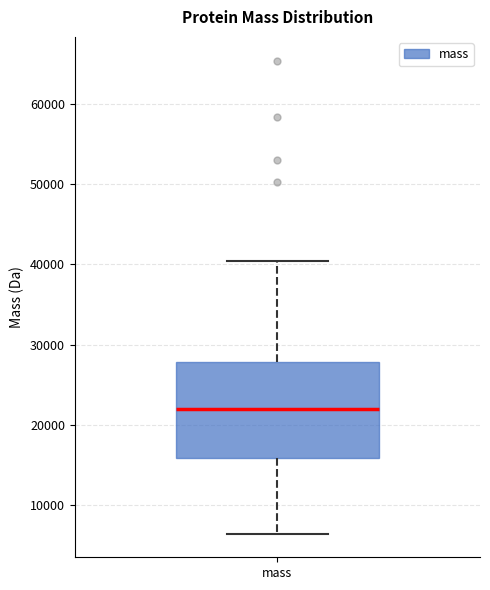

Transcribe this box plot: give where the median line is, the range the box spans, and where the two whiskers end, as read against the y-axis. The values are not printed on the chart, so give them approximately, as read against the axis.

median 22000, box 16000 to 28000, whiskers 6000 to 40000